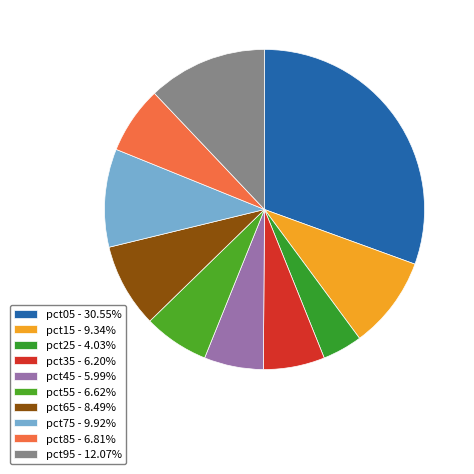

Is it true that pct85 is 15% of the pie?

False